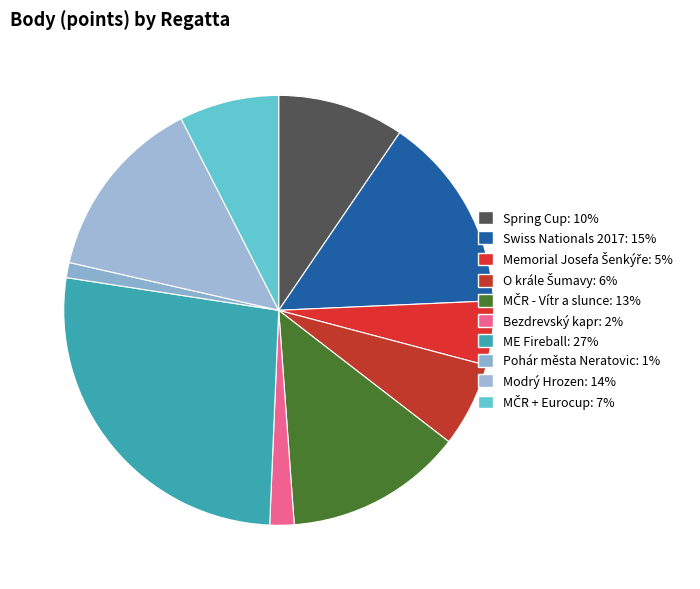

Between ME Fireball and Bezdrevský kapr, which is larger?

ME Fireball